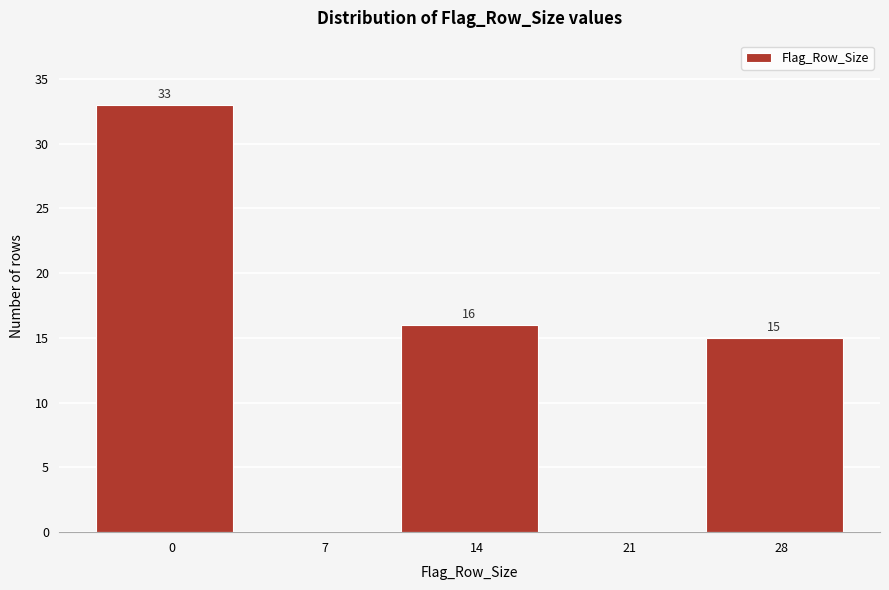

Reading right to left, list all the values displayed in this chart.

28=15	21=0	14=16	7=0	0=33